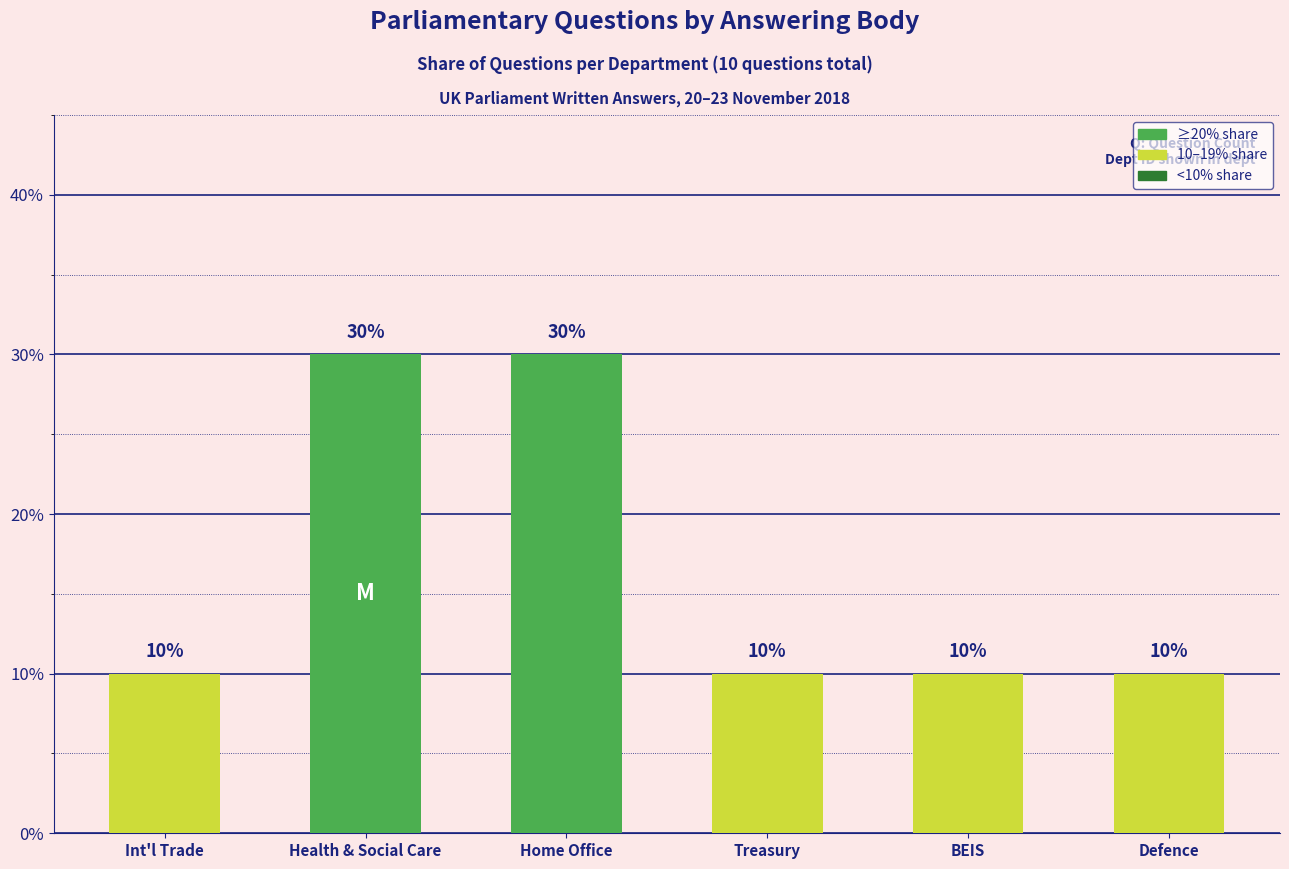

Are the bars grouped side by side (vs. stacked)?

No